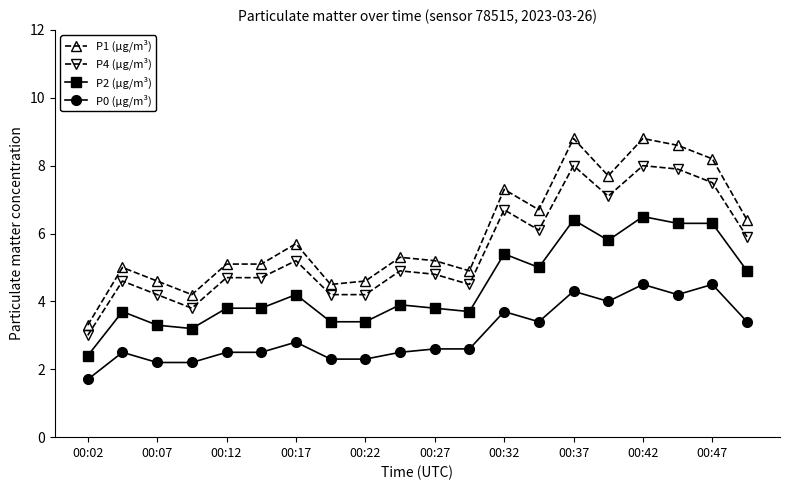

What is the average value of the P0 (µg/m³) series?

3.0